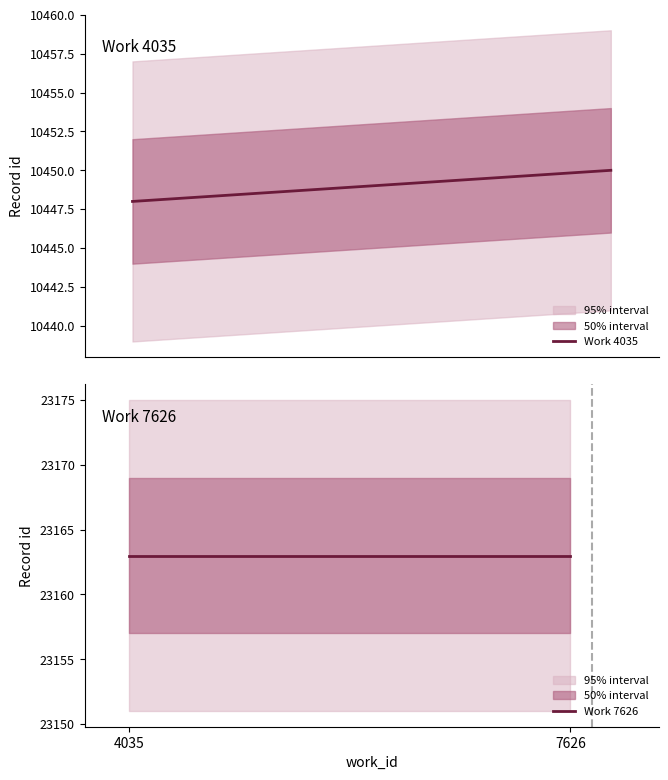

Reading left to right, transcribe all the data shown in this chart.

Work 4035: 4035=10448	7626=10450
Work 7626: 4035=23163	7626=23163